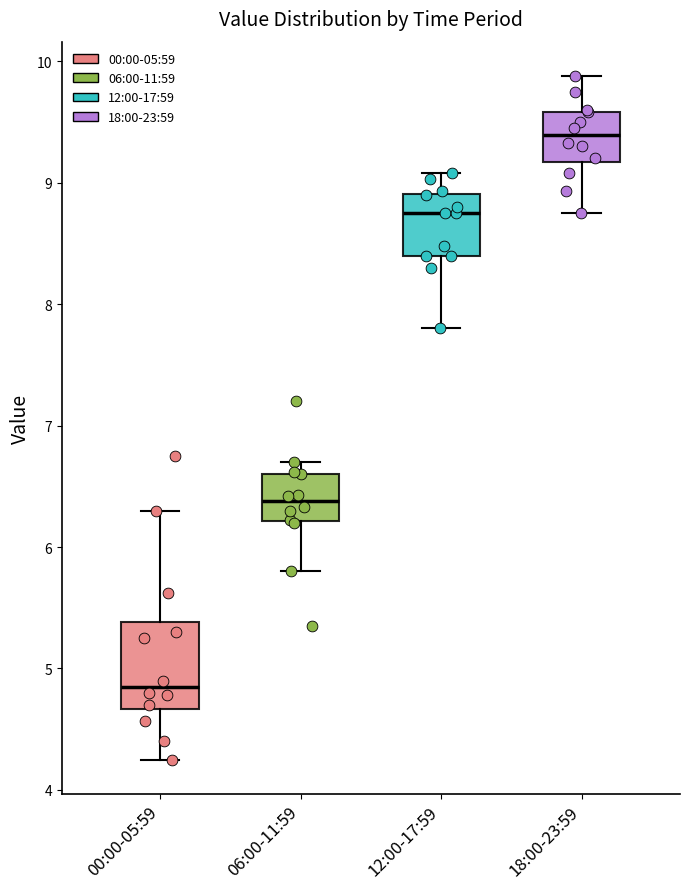

Where is the lower edge of the box for 00:00-05:59 on the y-axis? The values are not printed on the chart, so give them approximately, as read against the axis.

4.7